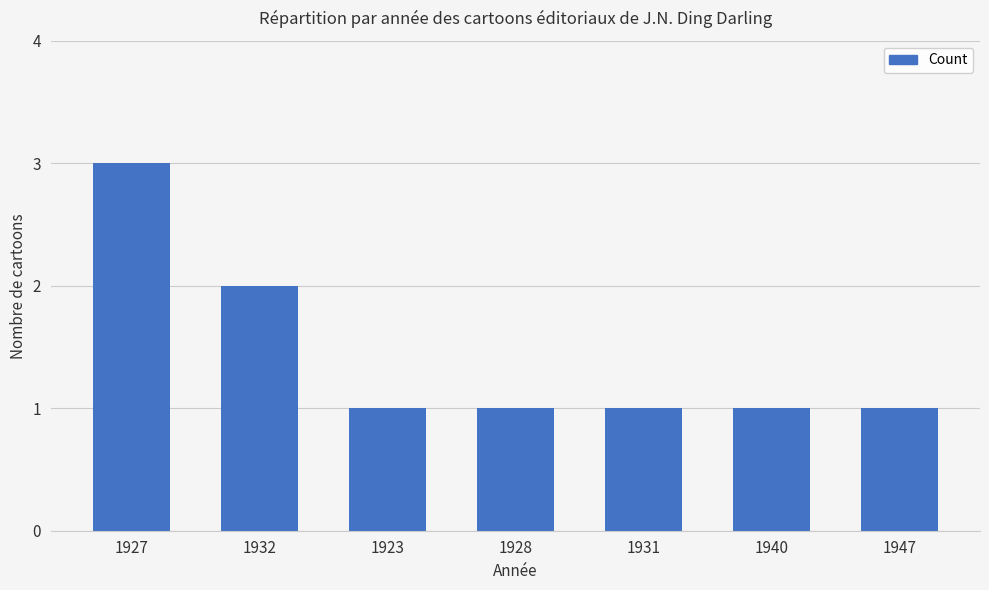

True or false: the data shows 2 at 1927.

False